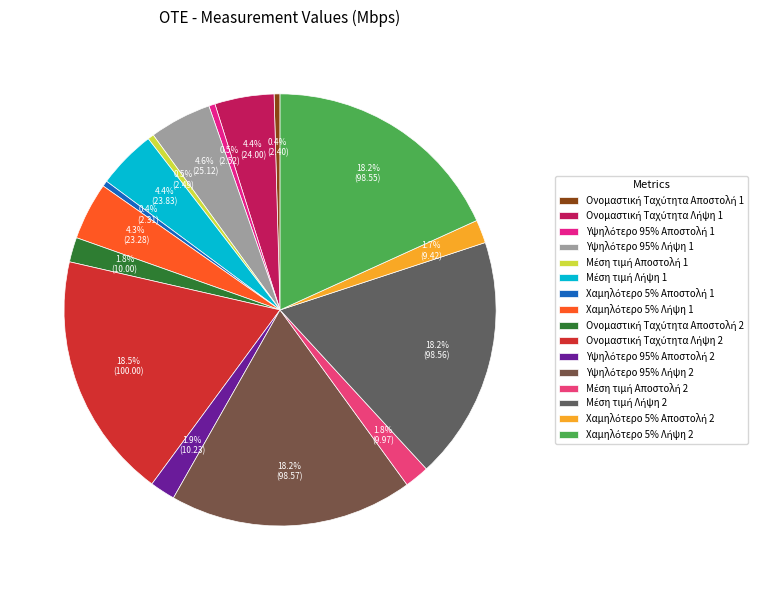

To the nearest percent, what is the combined percentage of Χαμηλότερο 5% Λήψη 2 and Ονομαστική Ταχύτητα Λήψη 1?

23%